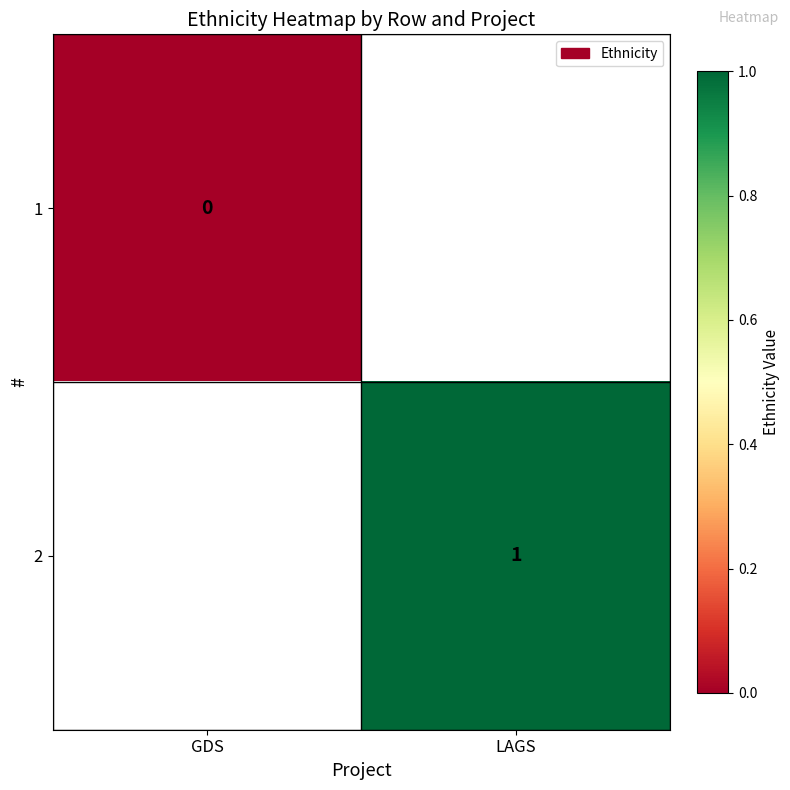

The value of 2 at LAGS is 1. True or false?

True